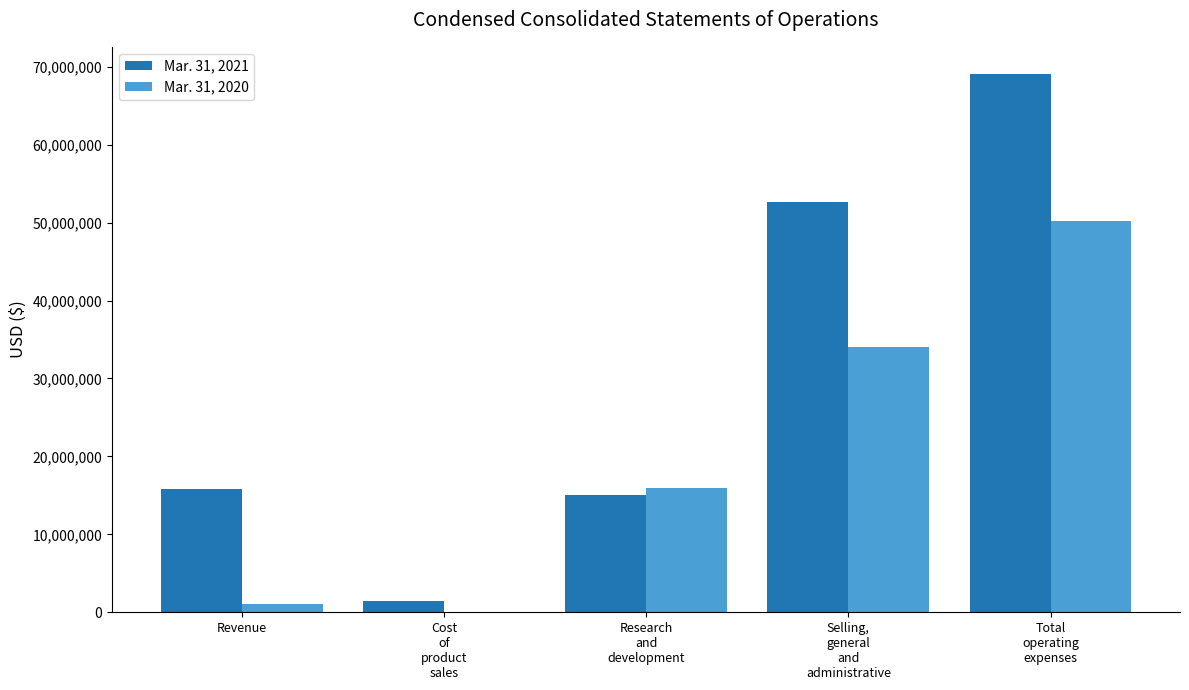

How many groups of bars are there?

5